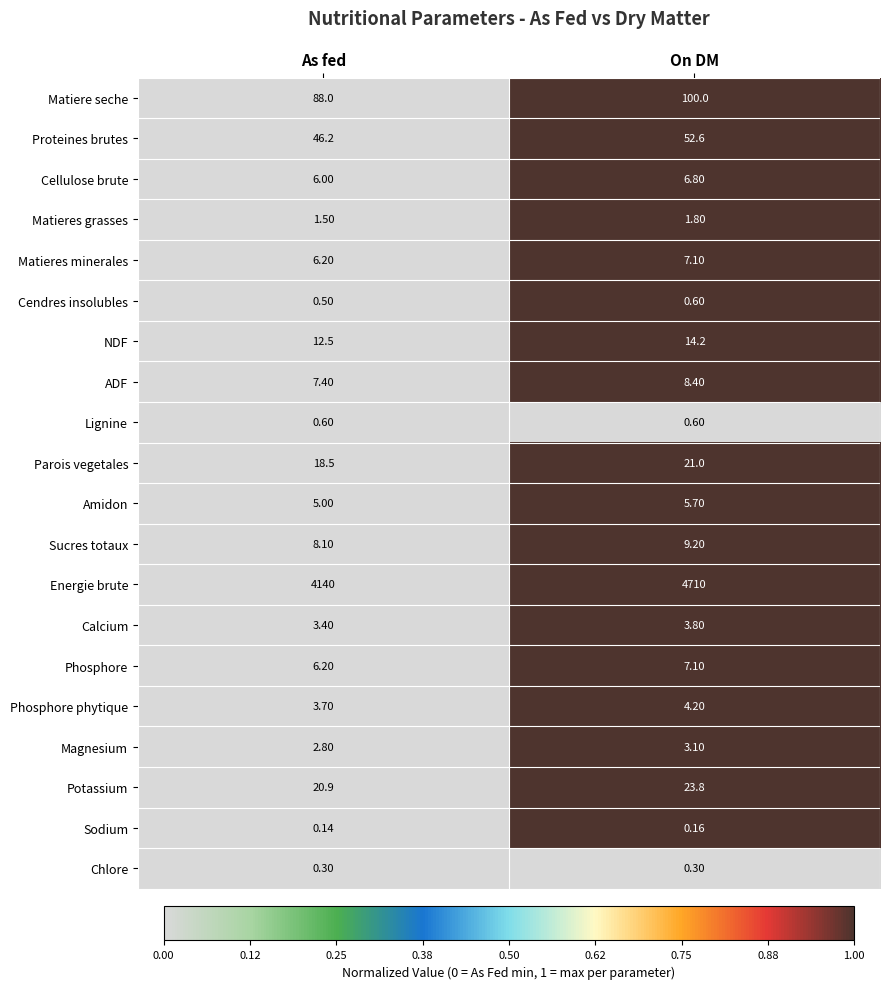

What is the spread (max minus min) of values at On DM?

4709.8